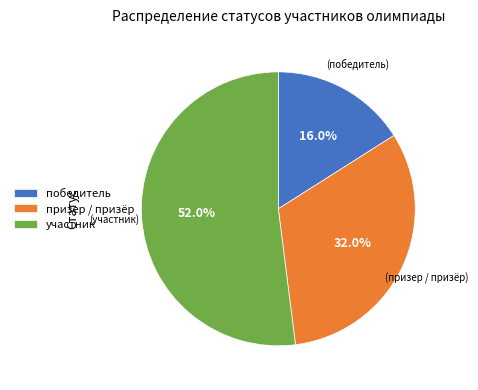

What percentage is the участник slice, to the nearest percent?

52%